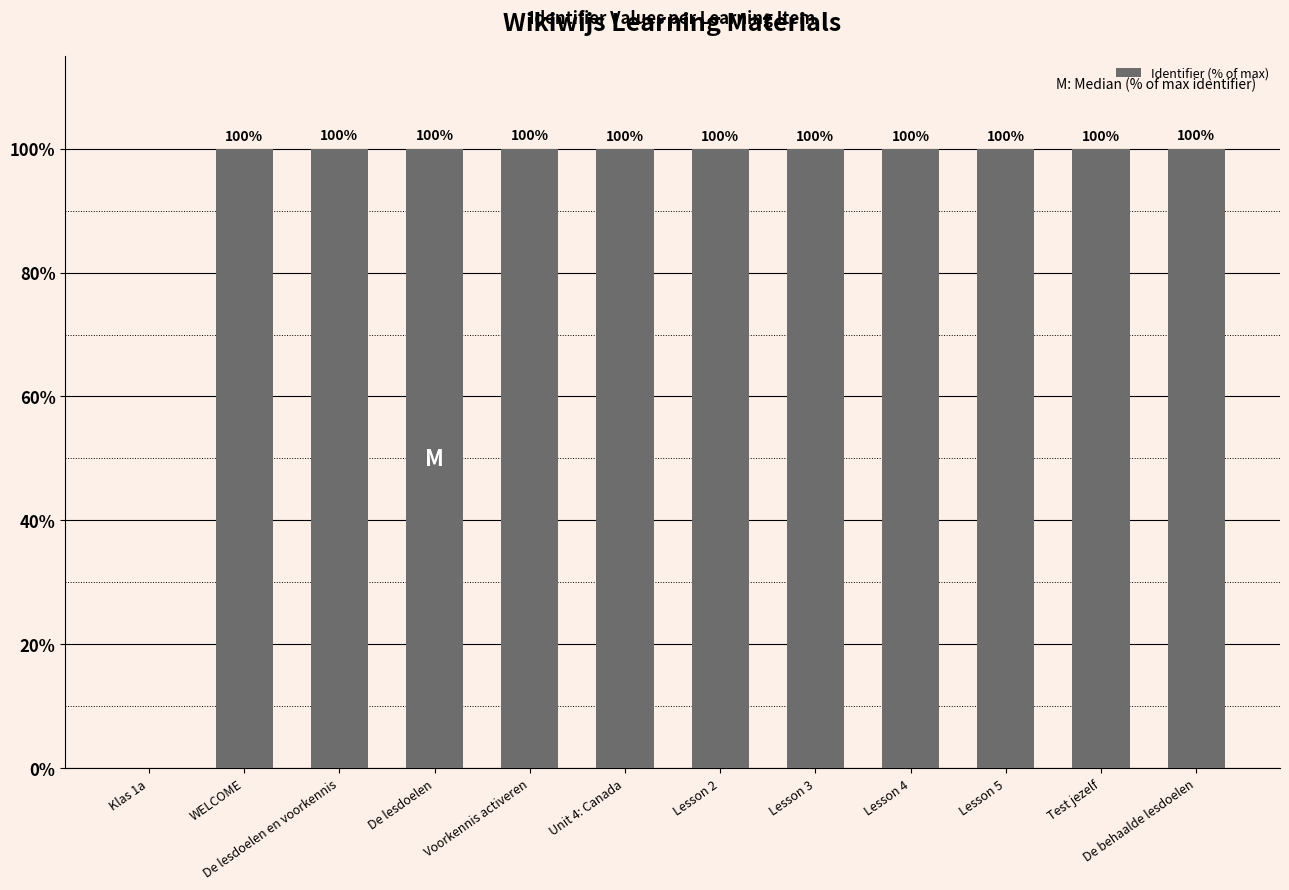

Does the chart contain stacked bars?

No